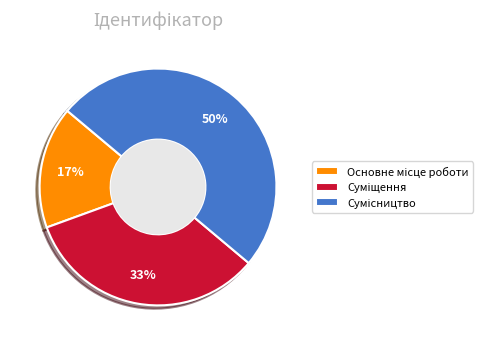

To the nearest percent, what is the average slice percentage?

33%